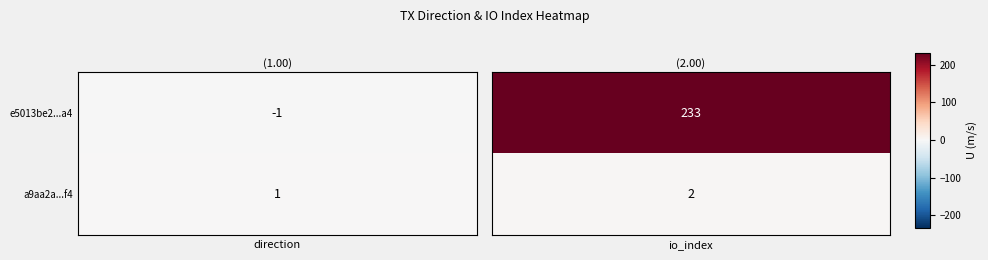

Reading left to right, what are all the values shown in this chart?

e5013be2b896095b8cb4546173345dbf0f930a4: -1=-1	1=233
a9aa2afe6d61fe79f6f8c7a4cae5468a3271d4f: -1=1	1=2